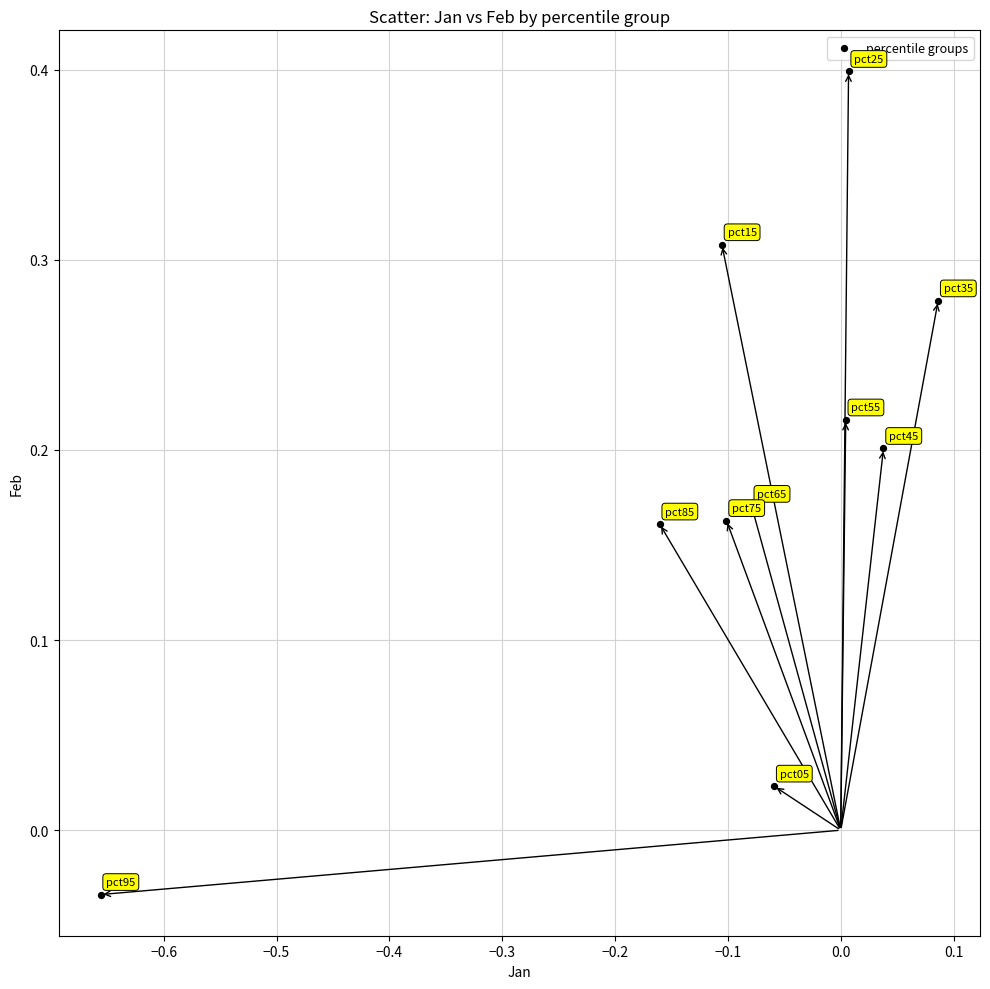

What is the range of X values (max minus min)?

0.7